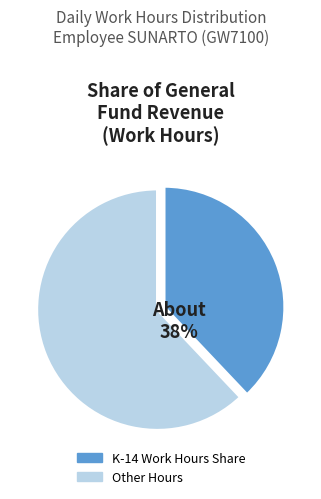

To the nearest percent, what is the average slice percentage?

50%